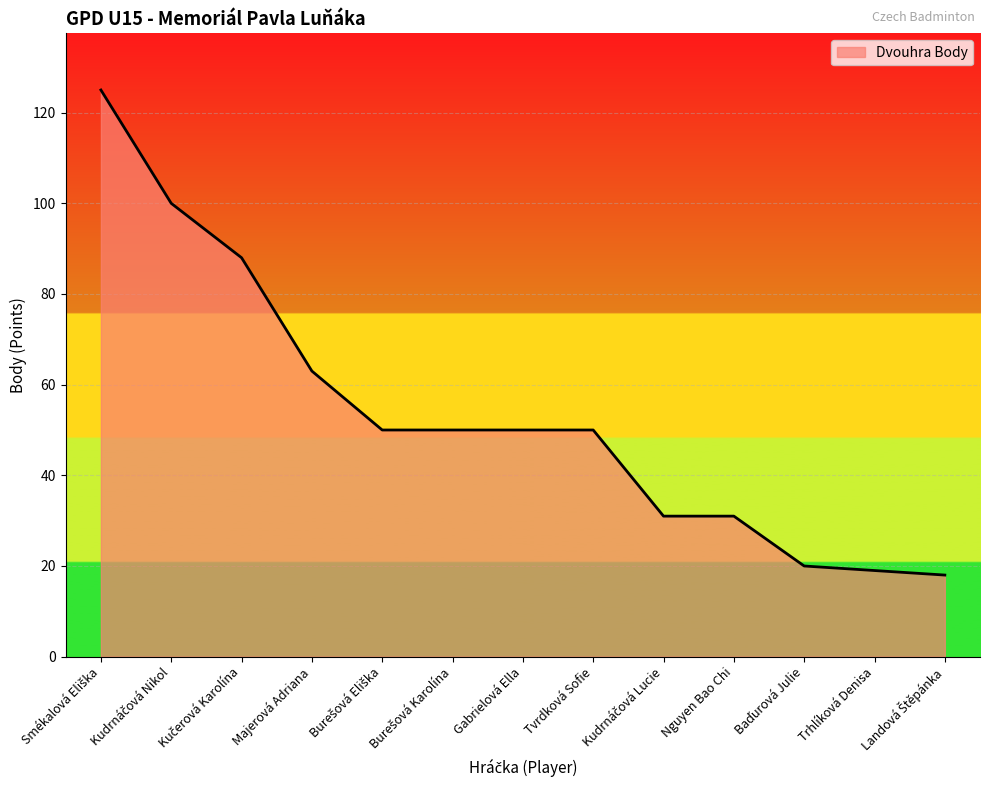

At which label is the value closest to 71?

Majerová Adriana